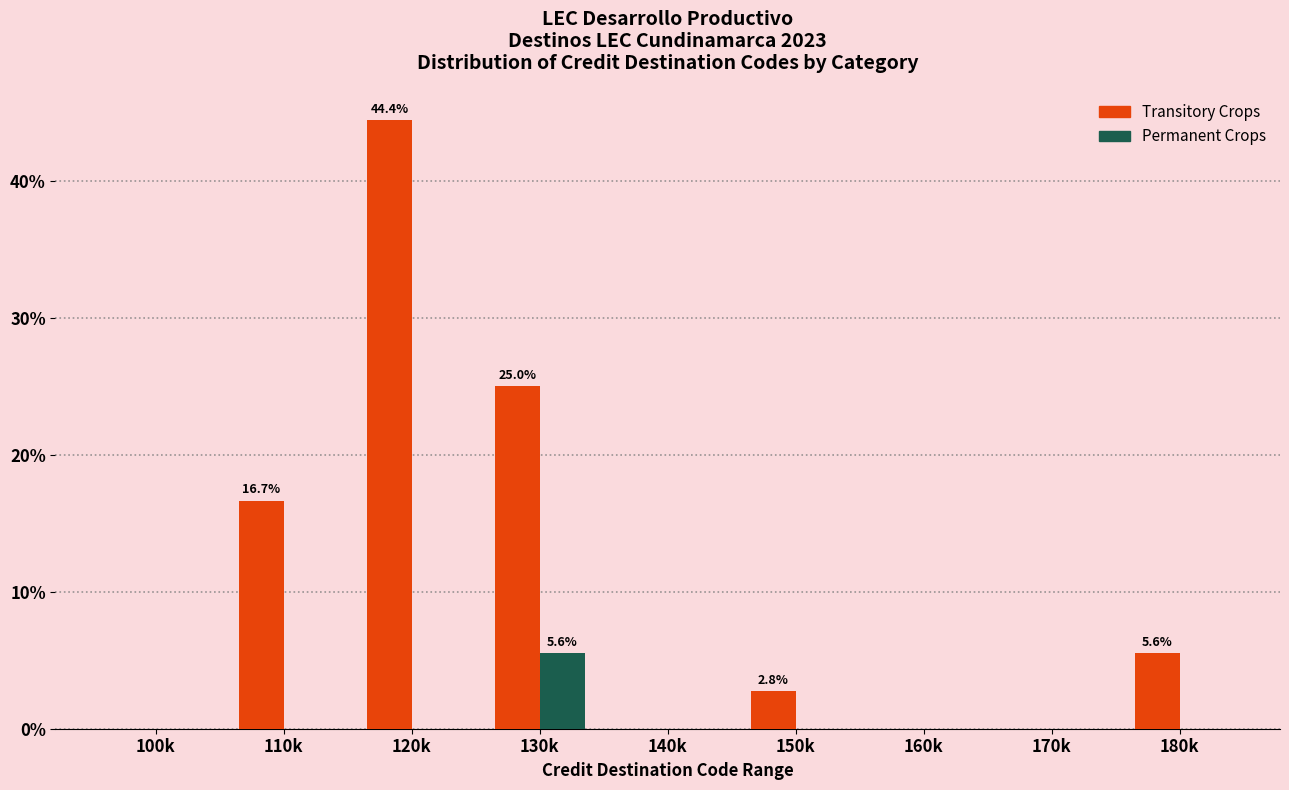

Reading right to left, transcribe all the data shown in this chart.

Transitory Crops: 180k=5.6	170k=0.0	160k=0.0	150k=2.8	140k=0.0	130k=25.0	120k=44.4	110k=16.7	100k=0.0
Permanent Crops: 180k=0.0	170k=0.0	160k=0.0	150k=0.0	140k=0.0	130k=5.6	120k=0.0	110k=0.0	100k=0.0